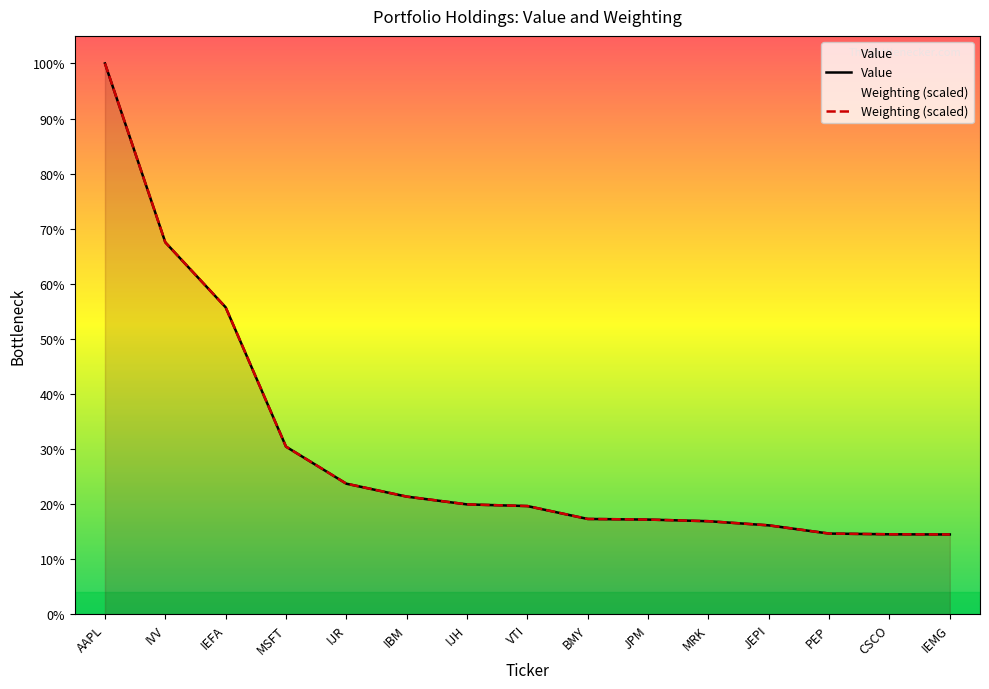

At which label does Weighting (scaled) reach its peak?

AAPL